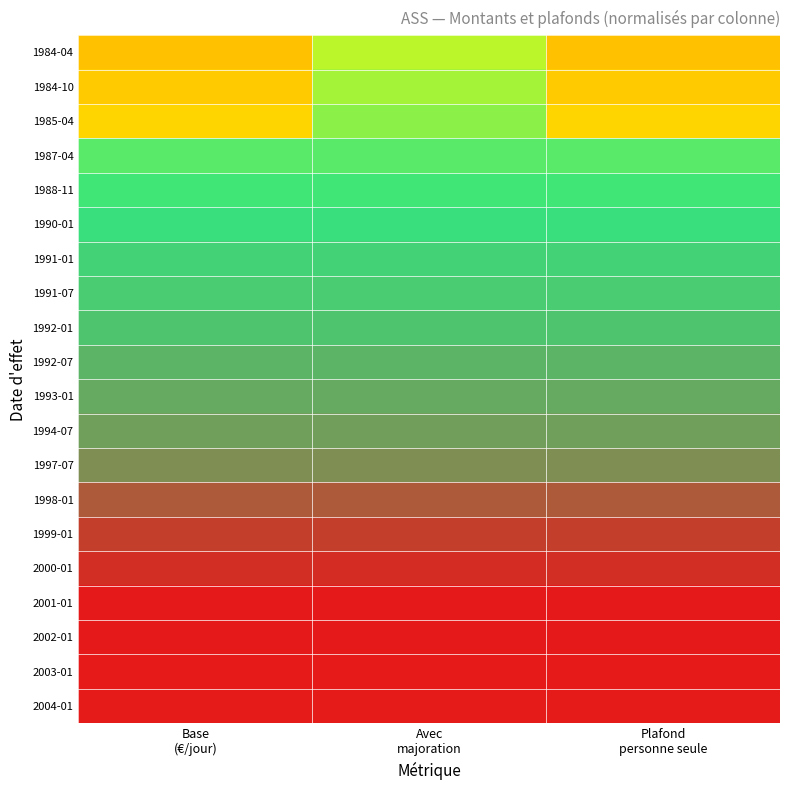

How many categories are shown in the chart?

3